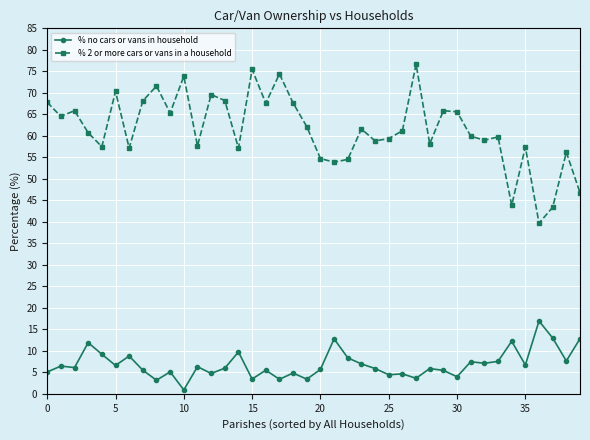

What is the difference between the second highest and second lowest values in the % 2 or more cars or vans in a household series?

32.1